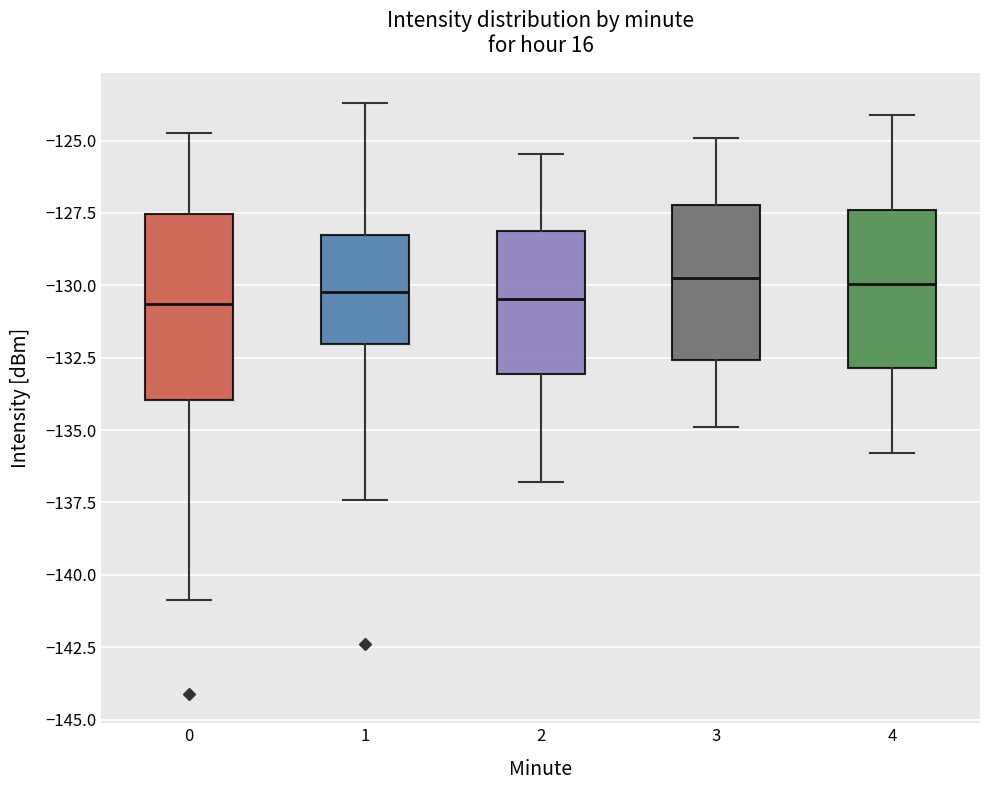

Comparing the boxes themselves (not the whiskers), which one is the tallest?

0